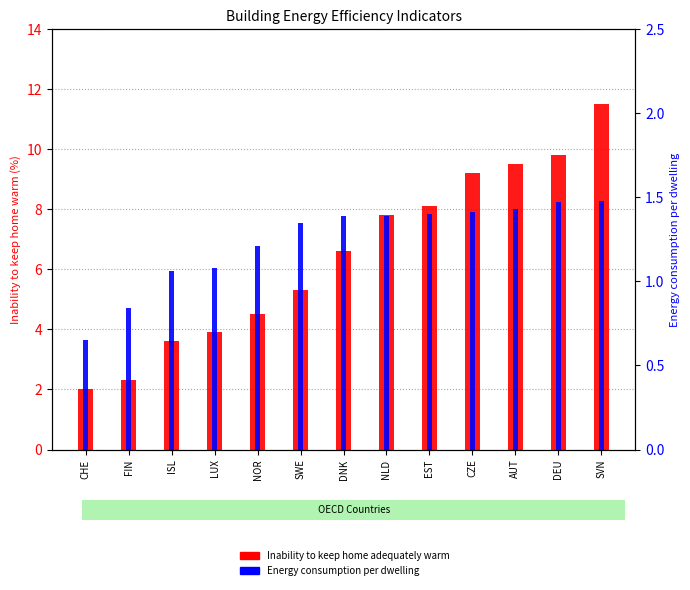

Rank the series by their average value, from lowest to highest.

Energy consumption per dwelling, Inability to keep home adequately warm